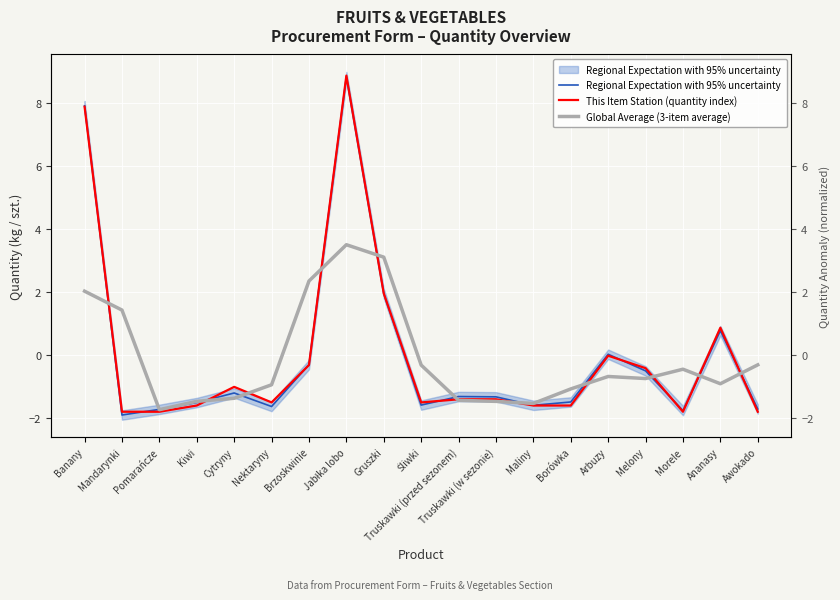

True or false: Regional Expectation with 95% uncertainty and Global Average (3-item average) cross at least once.

True